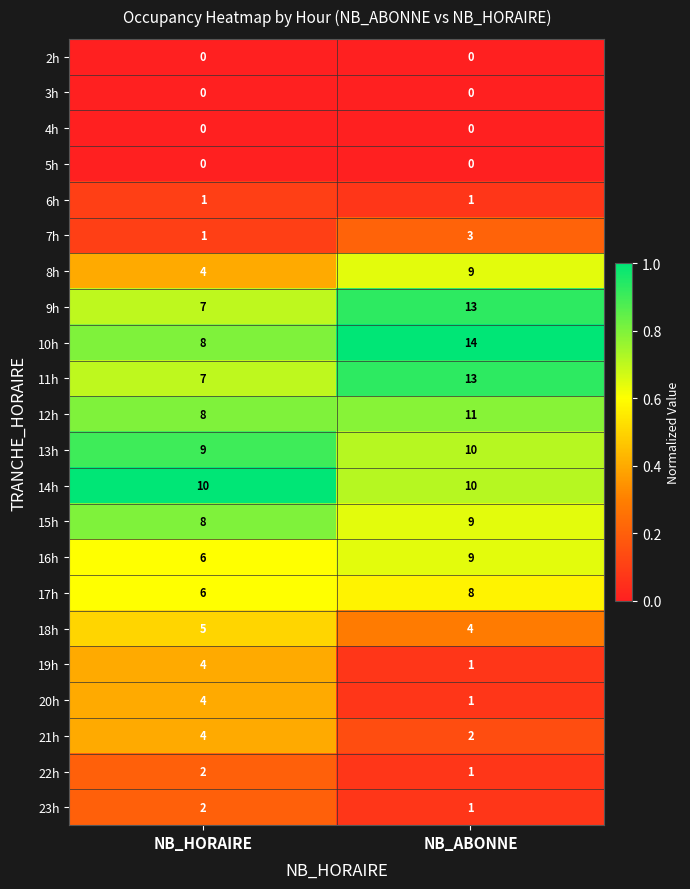

What is the approximate value of 17h at NB_HORAIRE?

6